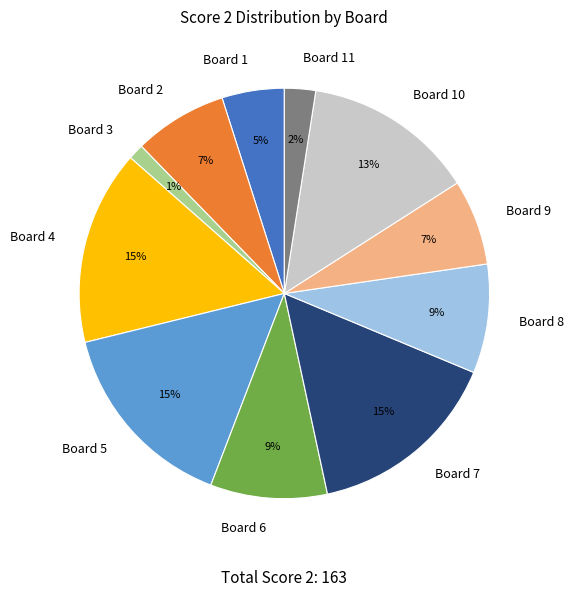

Which slice is the smallest?

Board 3